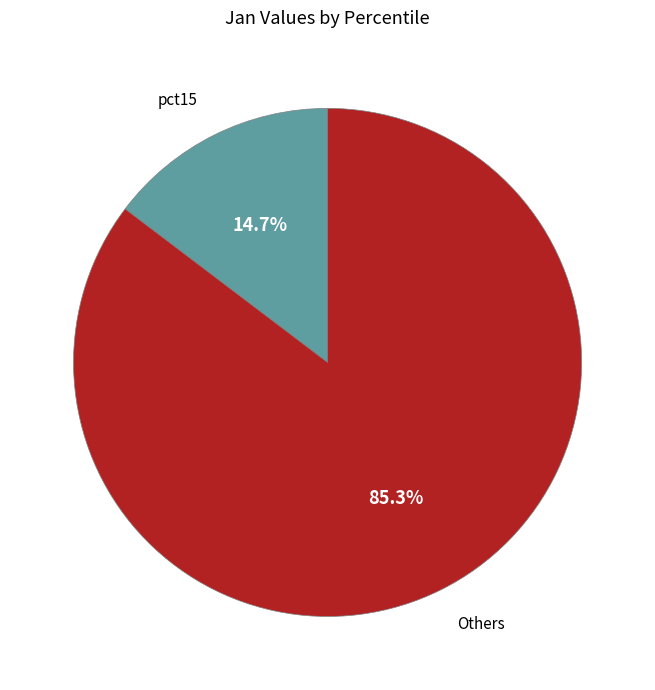

Which slice represents more than half of the pie?

Others